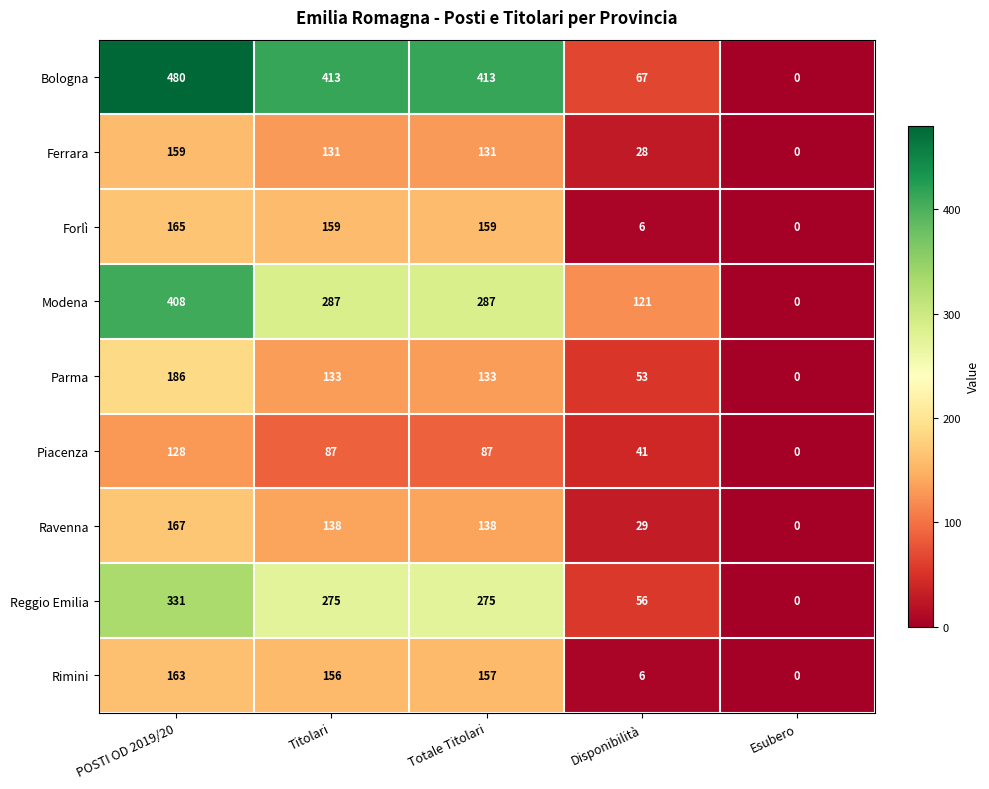

Rank the series by their maximum value, from highest to lowest.

Bologna, Modena, Reggio Emilia, Parma, Ravenna, Forlì, Rimini, Ferrara, Piacenza